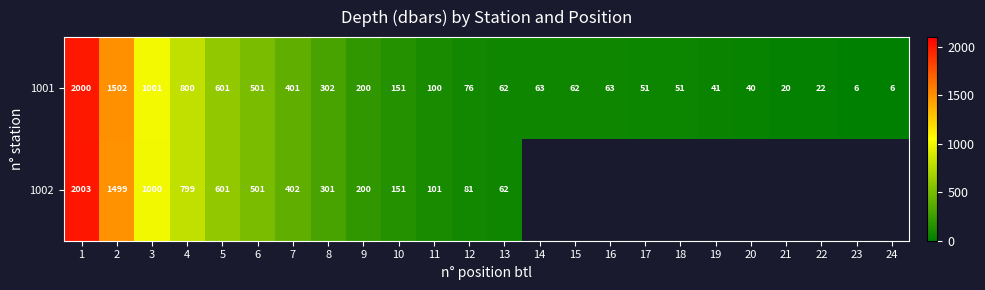

What is the sum of the 1002 values at 13 and 12?

143.0